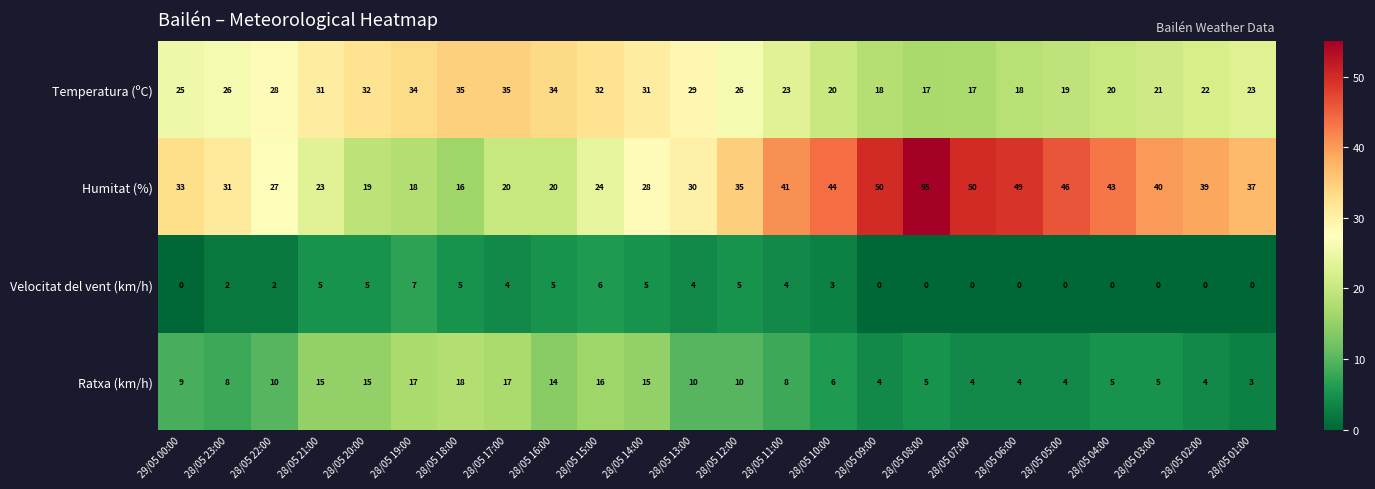

At which category does the chart reach its peak across all series?

28/05 08:00